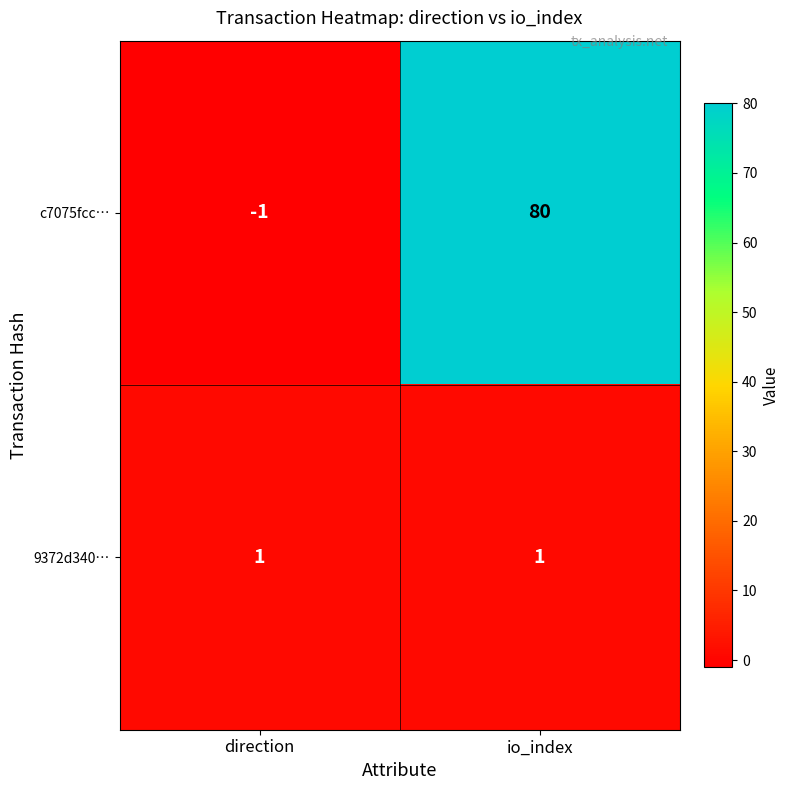

Rank the series by their maximum value, from highest to lowest.

c7075fcc…, 9372d340…